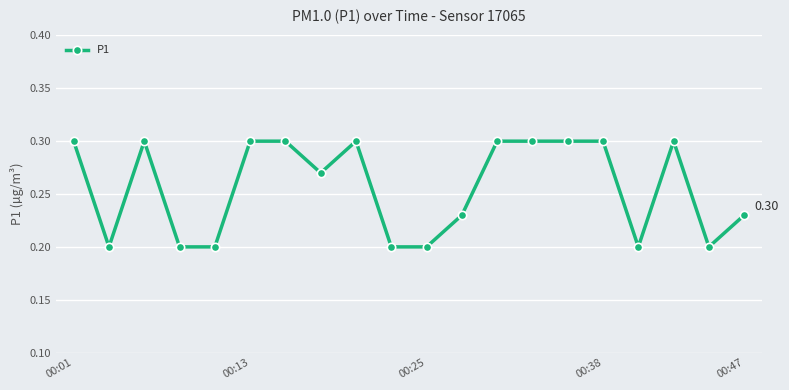

True or false: there are more than 2 points higher than both neighbors.

True